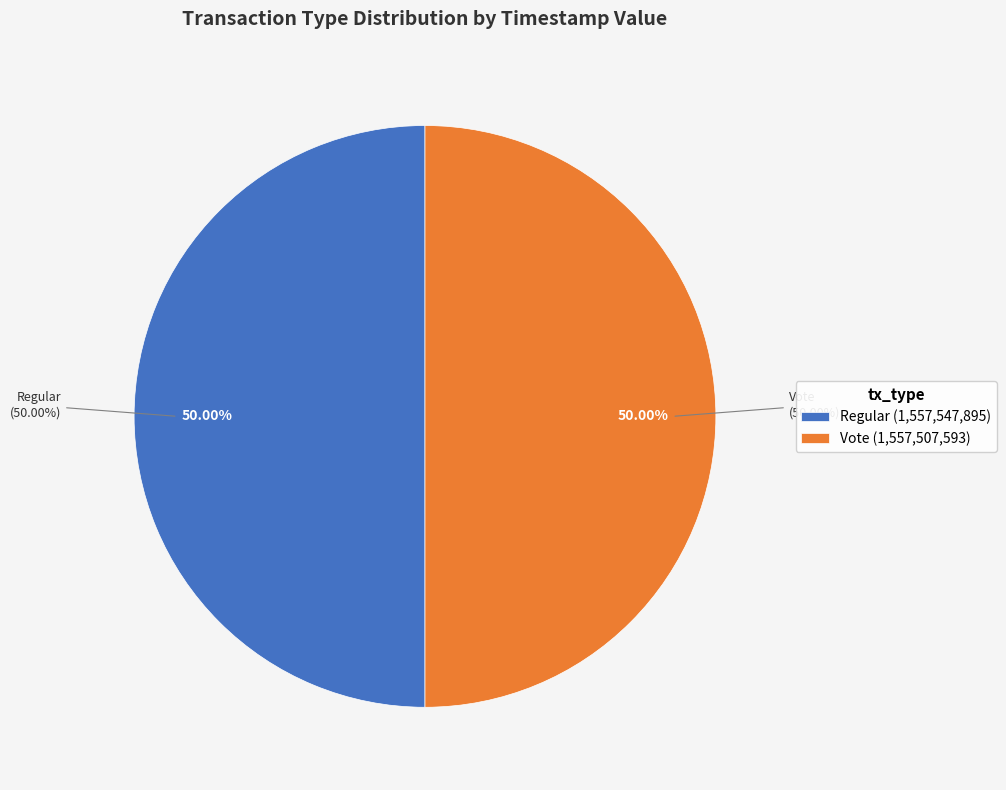

What is the change in value from Regular to Vote?

-40302